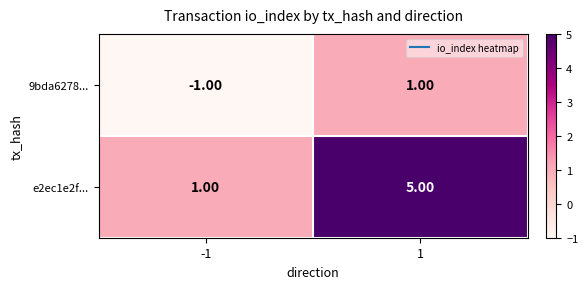

At which category does the chart reach its peak across all series?

1